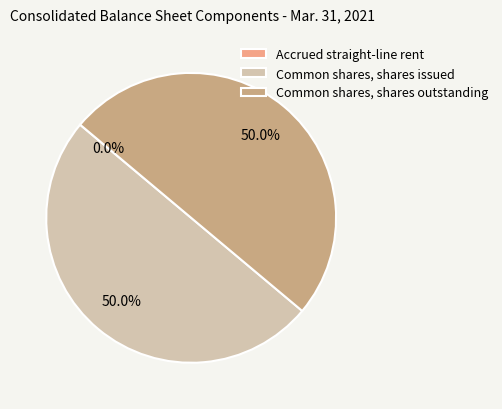

Do Common shares, shares outstanding and Common shares, shares issued together represent more than half of the pie?

Yes